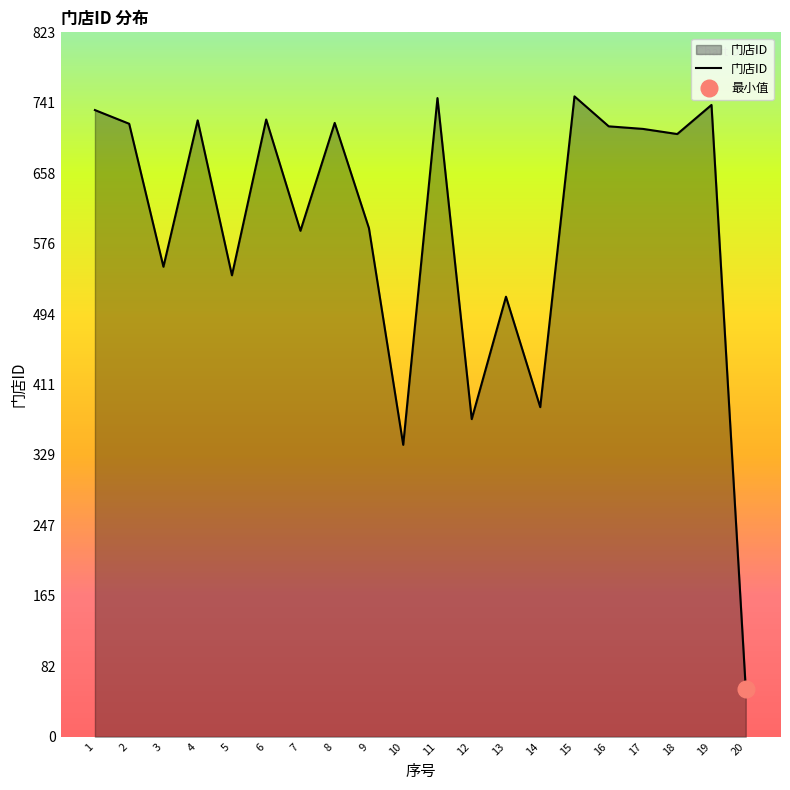

Which has a higher value, 13 or 16?

16